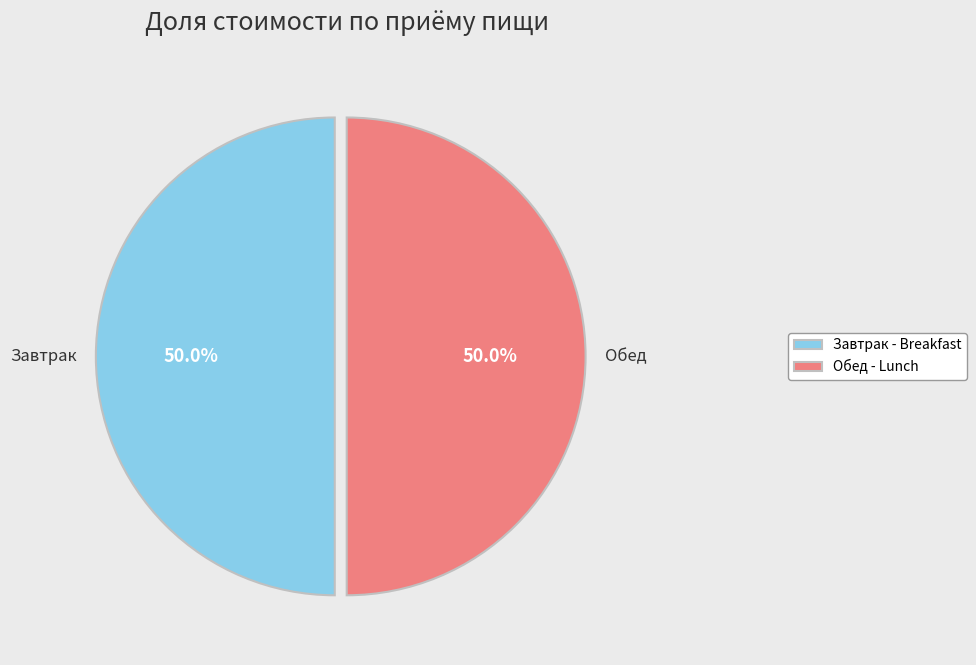

What portion of the pie excludes Завтрак?

50.0%